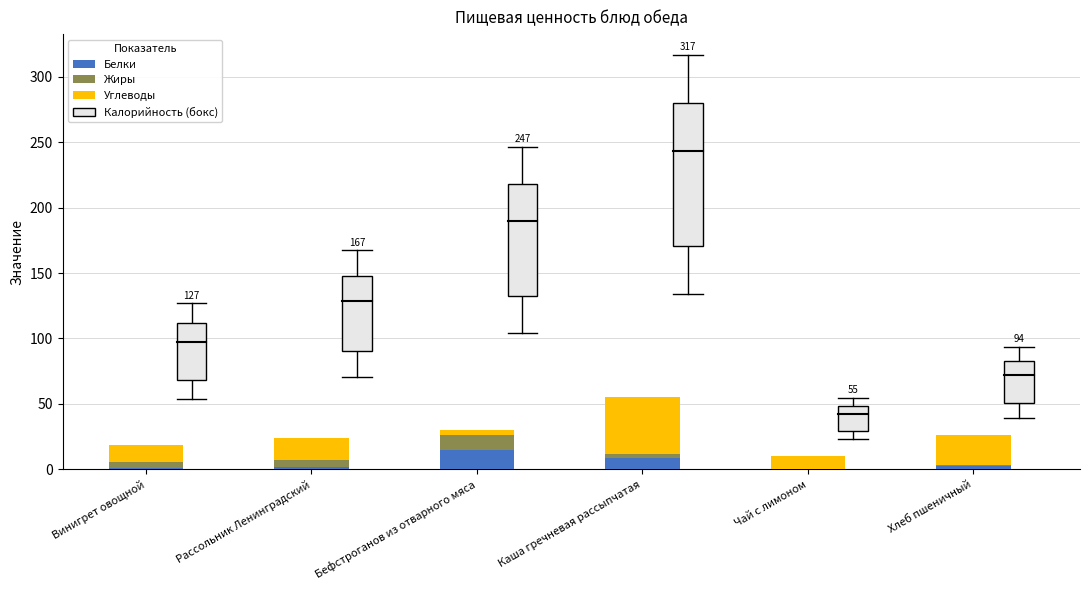

What is the sum of all Белки values?

29.0